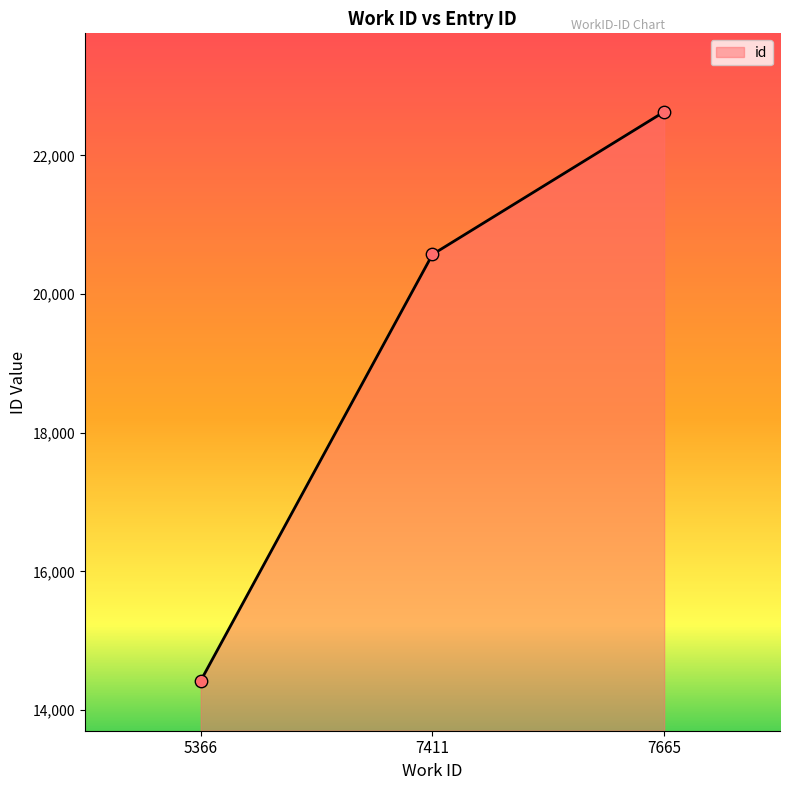

What is the change in value from 7411 to 7665?

+2057